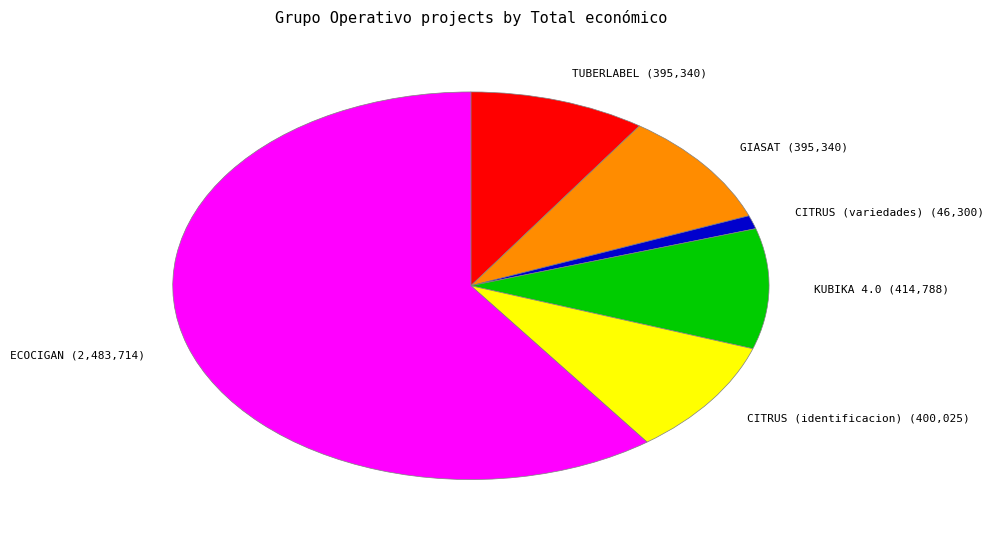

Is there a majority slice in this chart?

Yes